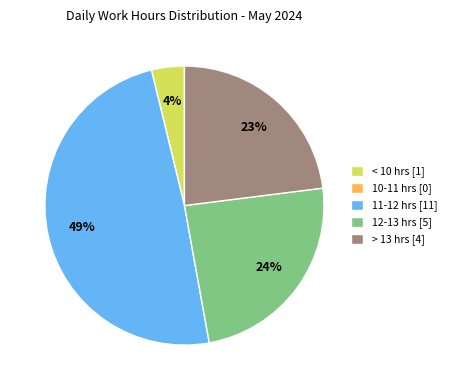

Is > 13 hrs [4] the majority of the pie?

No